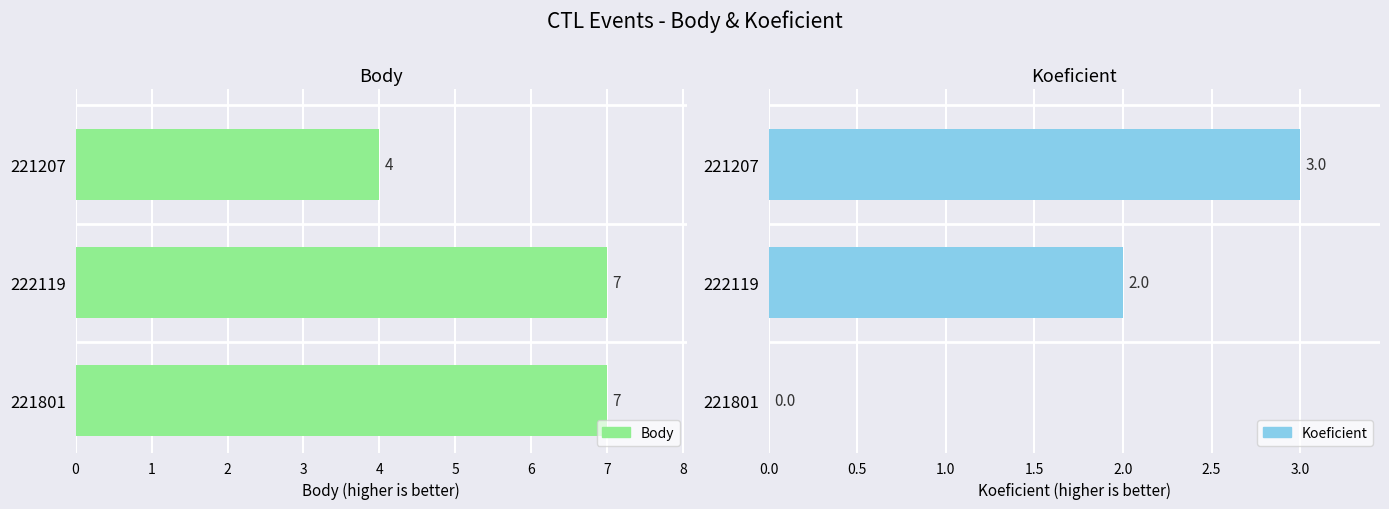

What is the average value of the Body series?

6